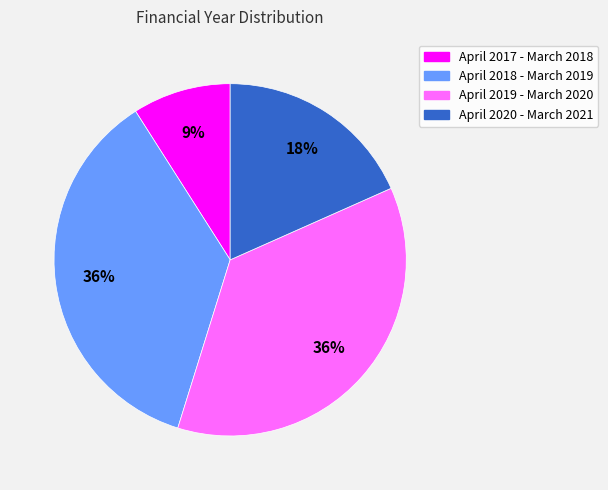

How many segments does this pie chart have?

4